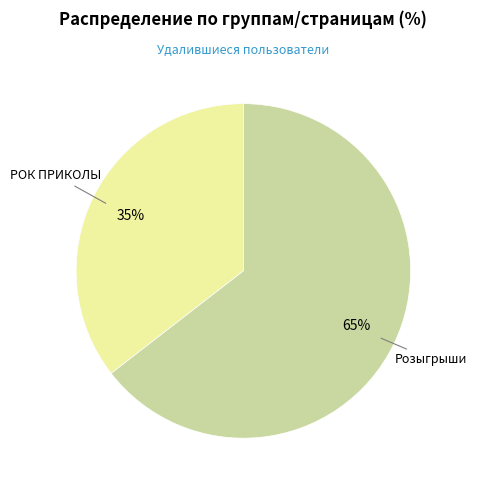

To the nearest percent, what is the average slice percentage?

50%